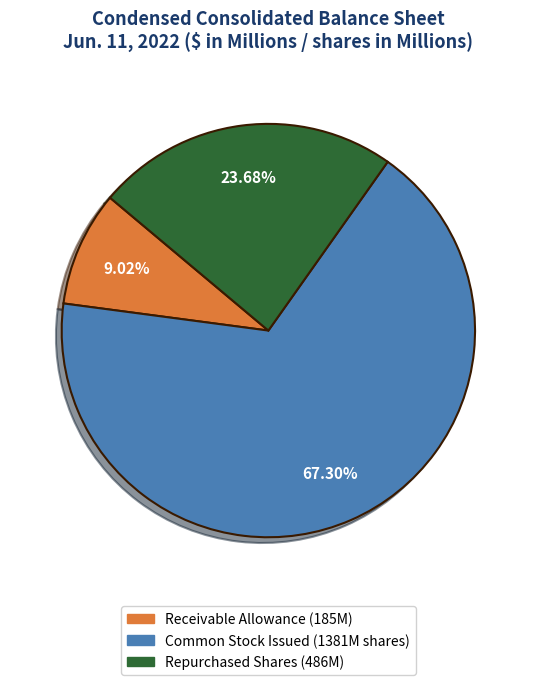

Does any single category account for the majority?

Yes